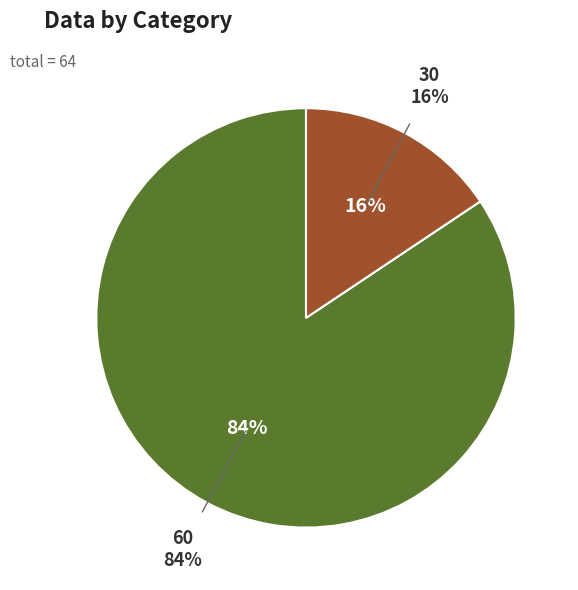

Which category accounts for the majority?

60